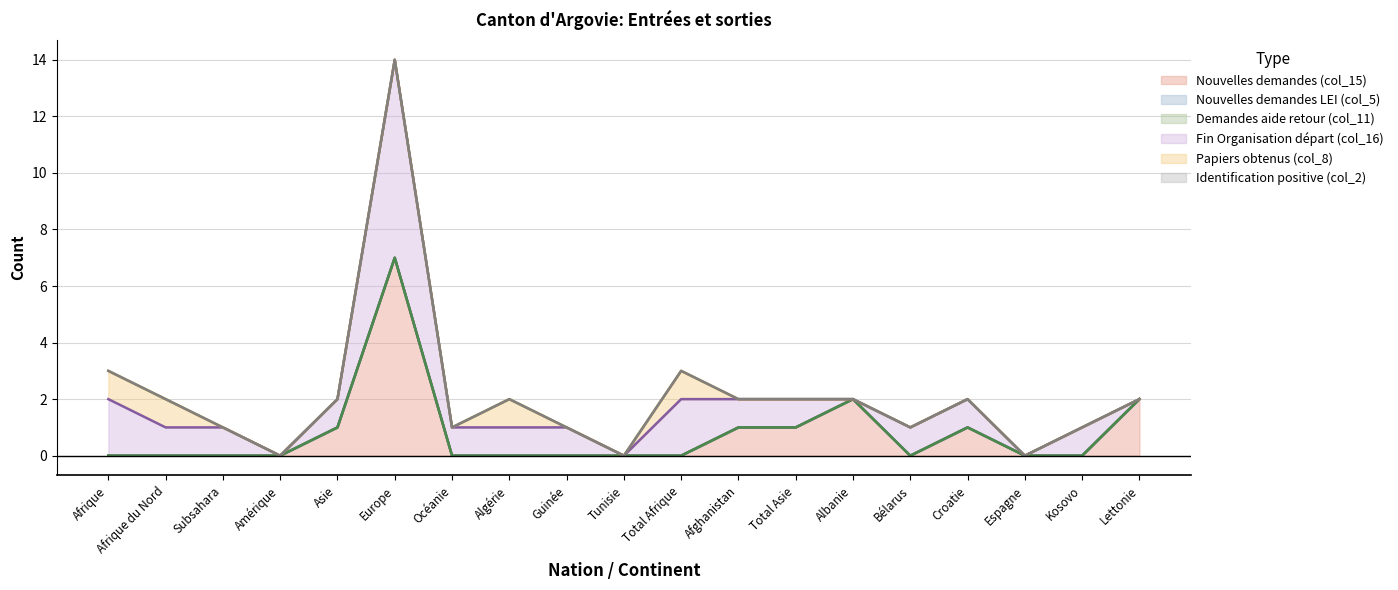

At Europe, list the series in order from smallest to largest.

Nouvelles demandes LEI (col_5), Demandes aide retour (col_11), Papiers obtenus (col_8), Identification positive (col_2), Nouvelles demandes (col_15), Fin Organisation départ (col_16)